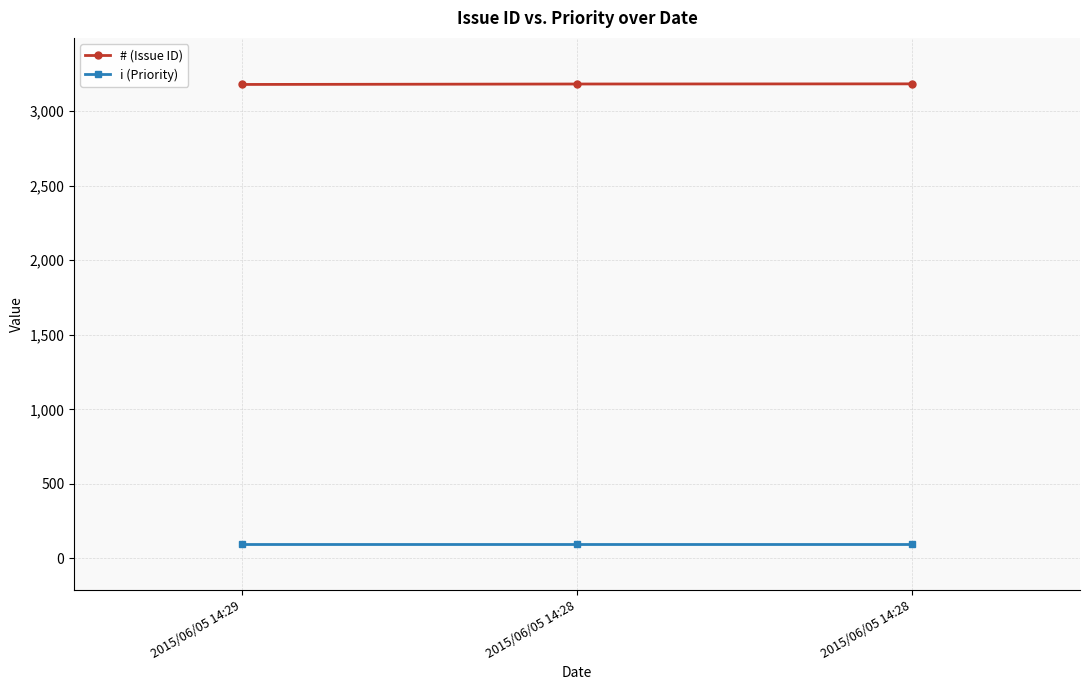

What is the sum of all # (Issue ID) values?

9544